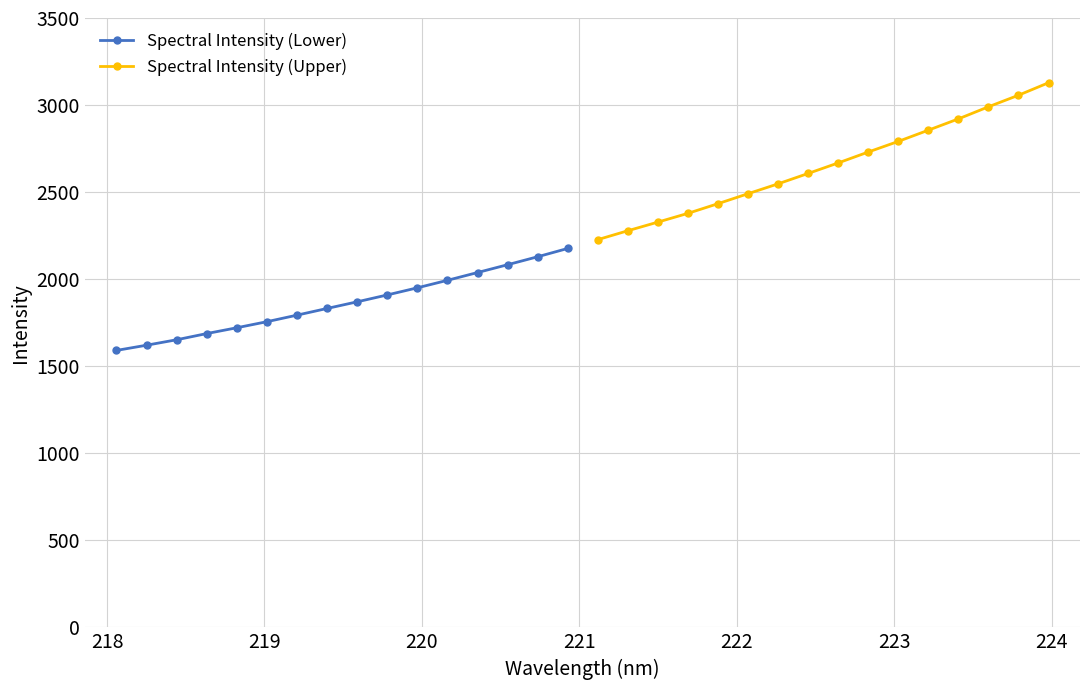

What is the value of the Spectral Intensity (Lower) point at the 4th from the left?

1687.6